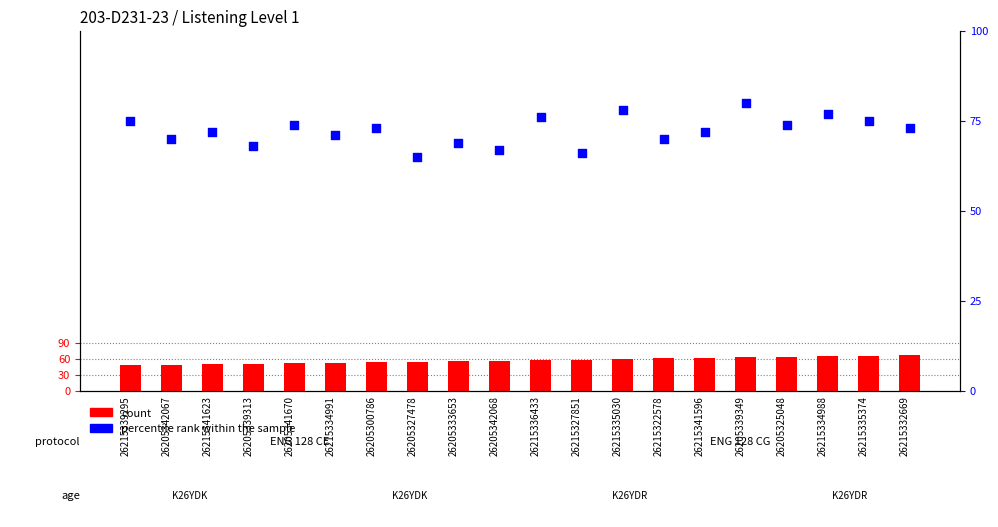

Which series contains the lowest Y value?

count